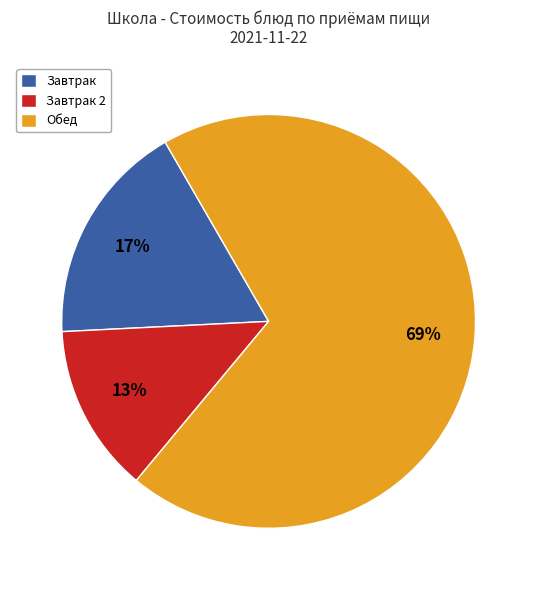

Which category has the smallest portion of the pie?

Завтрак 2